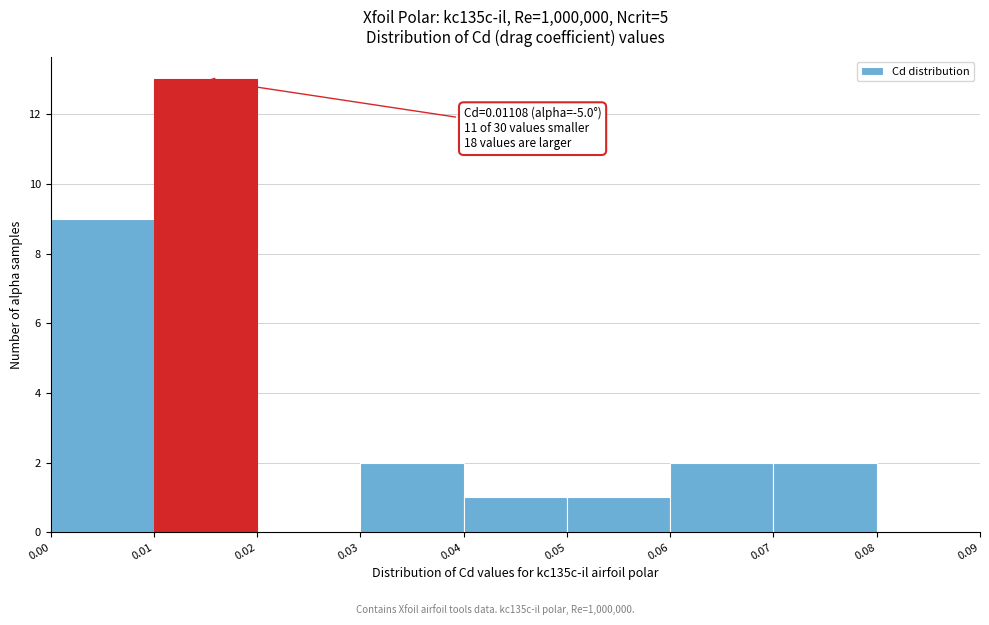

Over which range of the x-axis is the bar tallest?

0.01 to 0.02